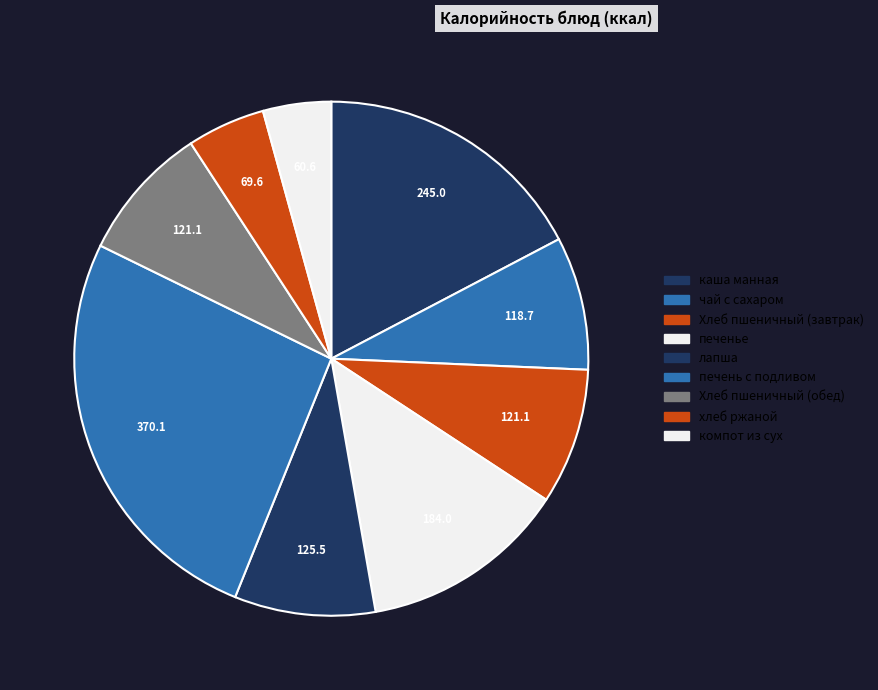

What percentage is the Хлеб пшеничный (обед) slice, to the nearest percent?

9%